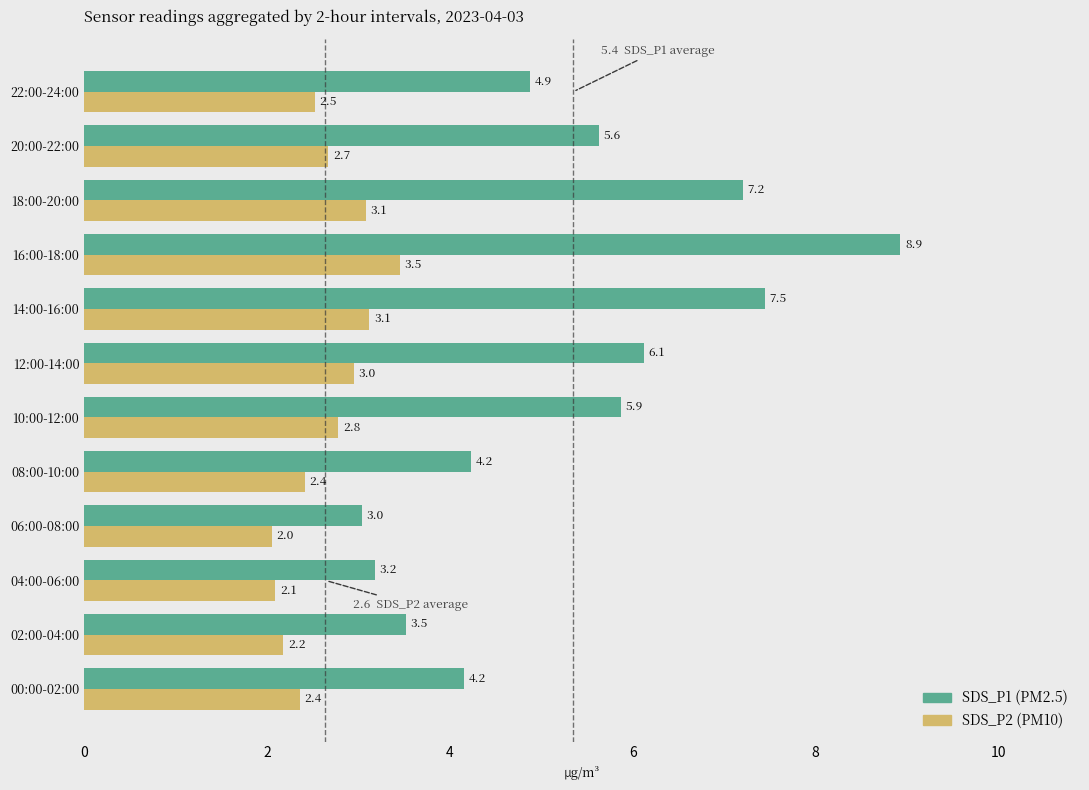

At which category is the sum across all series the highest?

16:00-18:00